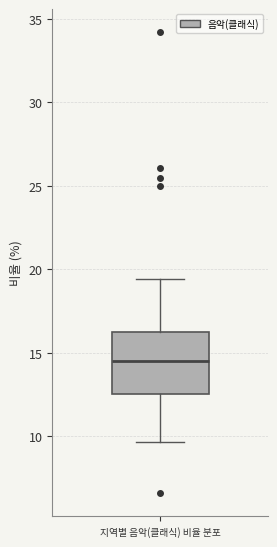

Read this box plot against the y-axis: the position of the median line, the range covered by the box, and the ends of both whiskers. The values are not printed on the chart, so give them approximately, as read against the axis.

median 14.5, box 12.5 to 16.5, whiskers 9.5 to 19.5